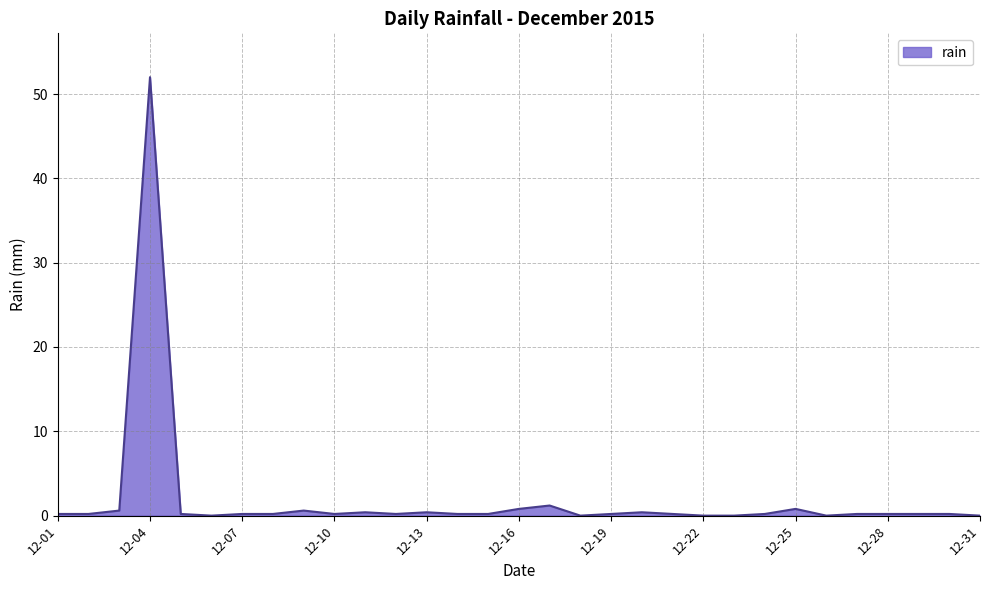

What is the maximum value shown in the chart?

52.0